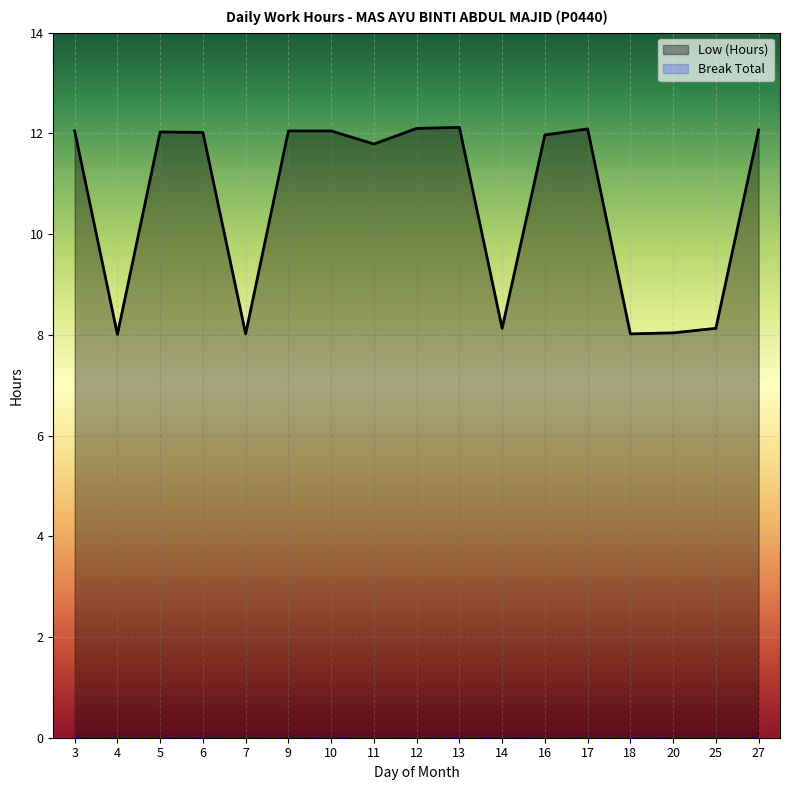

At which category does the data reach its first local peak?

5